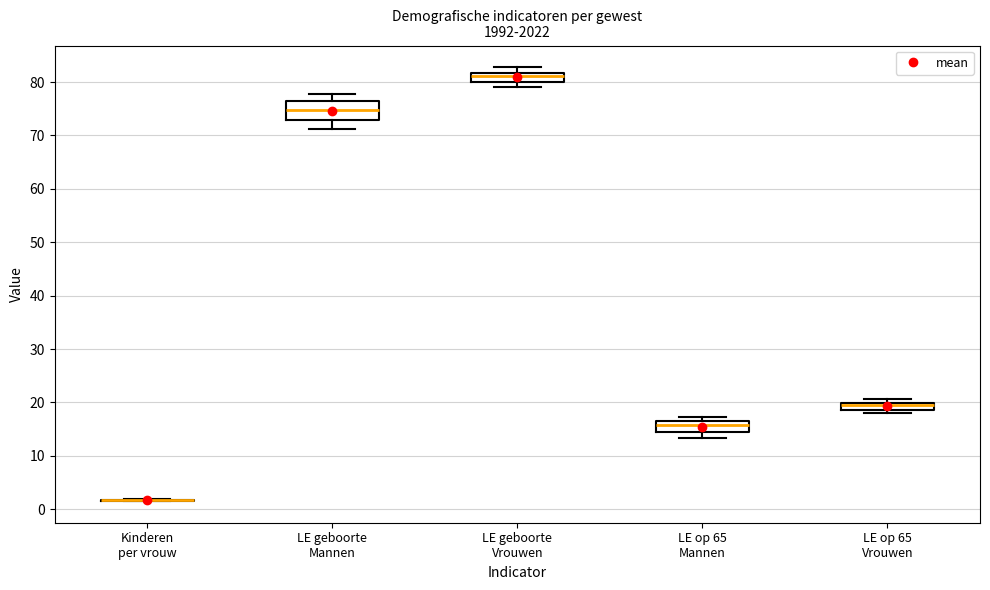

Comparing the boxes themselves (not the whiskers), which one is the tallest?

LE geboorte Mannen